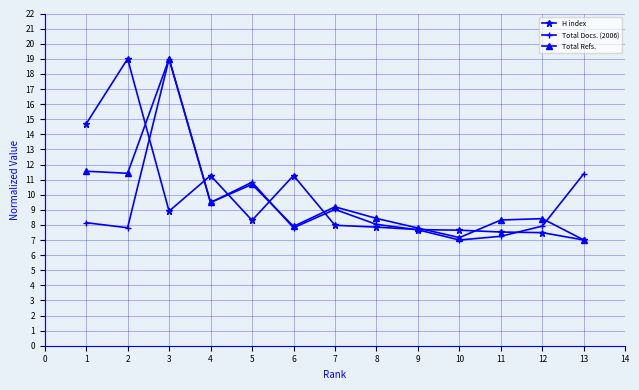

The Total Refs. series shows 7.0 at 13. True or false?

True